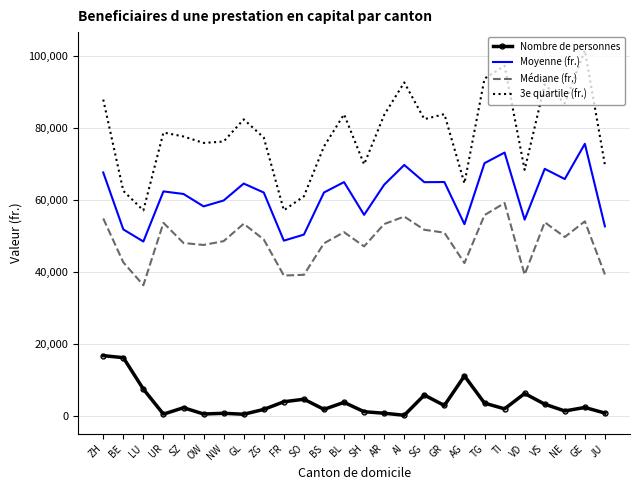

At SG, list the series in order from largest to smallest.

3e quartile (fr.), Moyenne (fr.), Médiane (fr.), Nombre de personnes